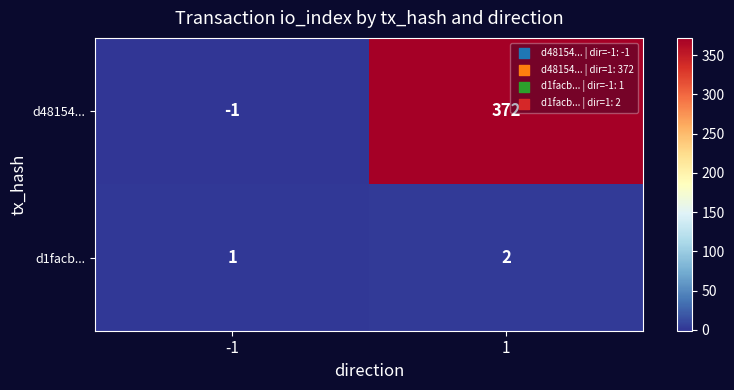

What is the difference between the maximum and minimum values in the d48154... series?

373